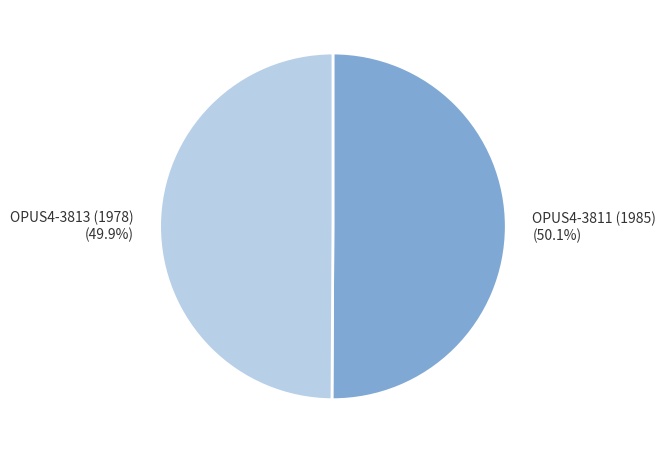

Approximately how many times larger is the value at OPUS4-3813 (1978) compared to OPUS4-3811 (1985)?

1.0